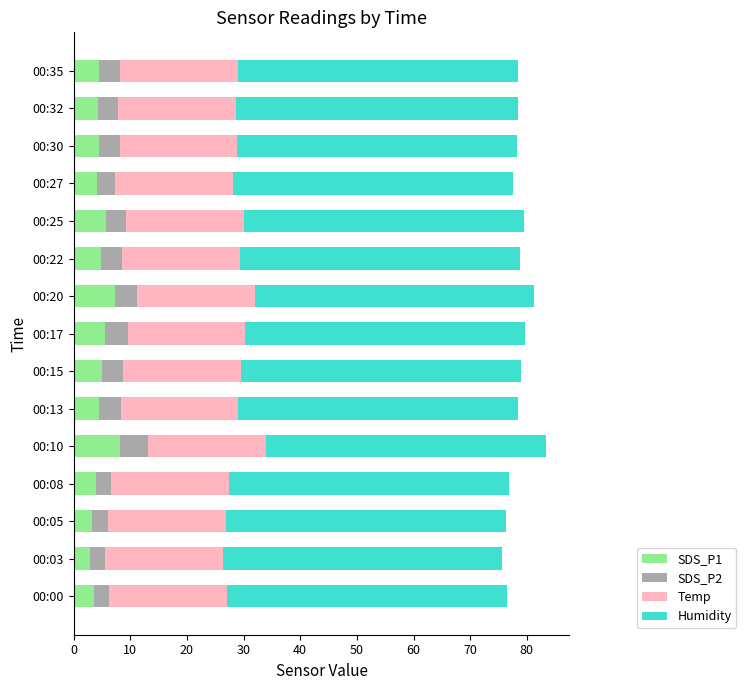

What is the total value across all series at 00:35?

78.4